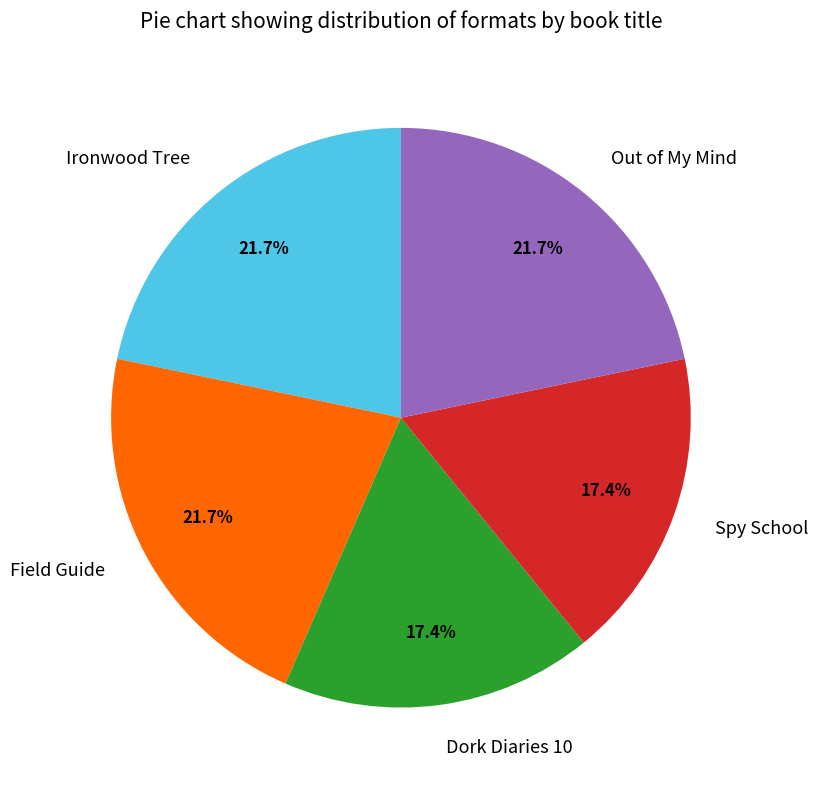

To the nearest percent, what percentage of the pie is Spy School?

17%